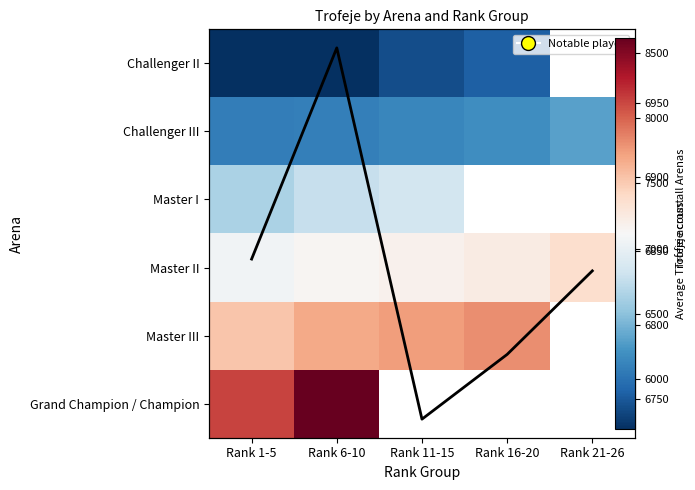

At which category is the sum across all series the highest?

Rank 6-10